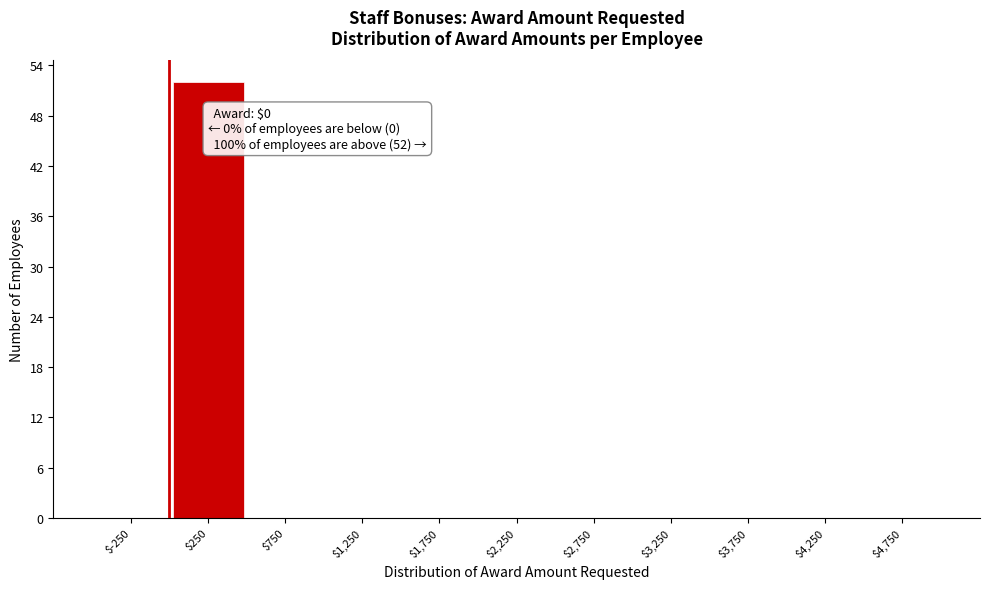

Over which range of the x-axis is the bar tallest?

0 to 500